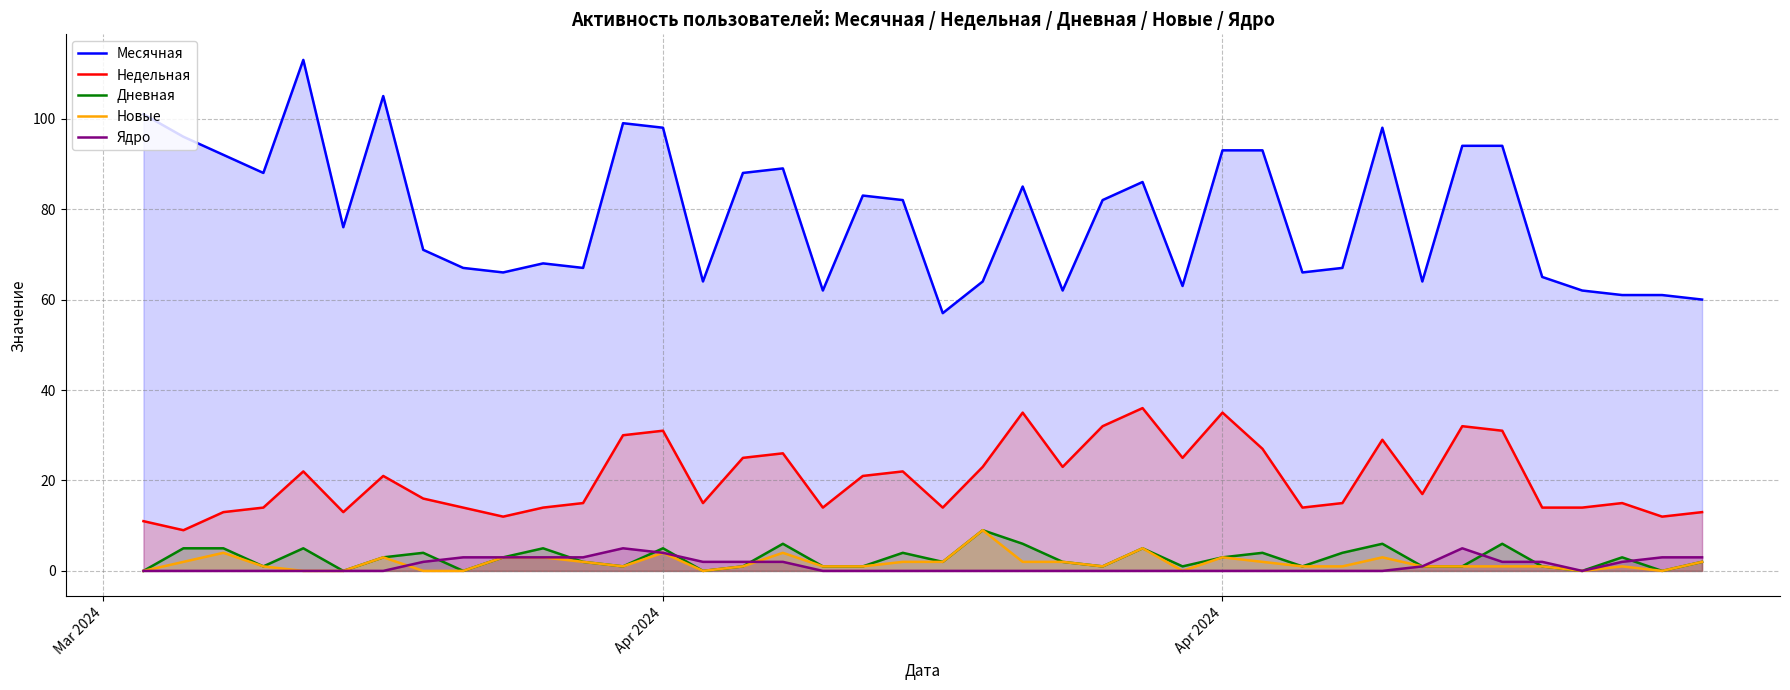

Which label corresponds to the smallest value in the chart?

Mar 2024